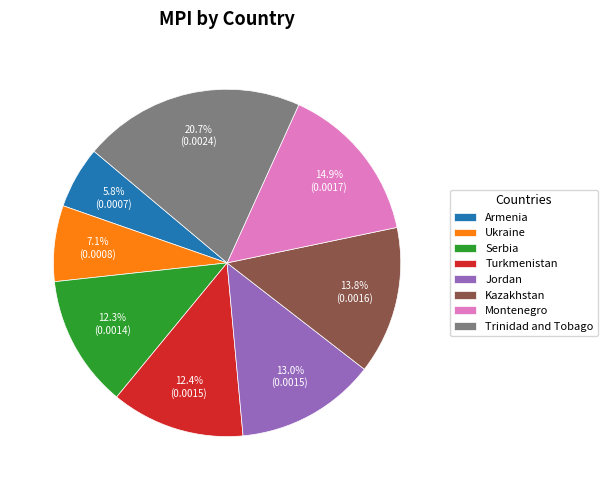

What is the largest slice in the pie chart?

Trinidad and Tobago